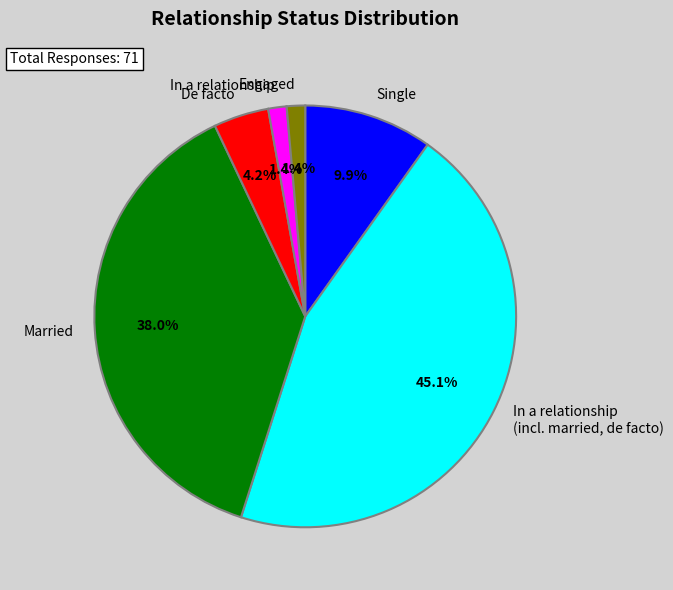

To the nearest percent, what is the combined percentage of Engaged and Married?

39%